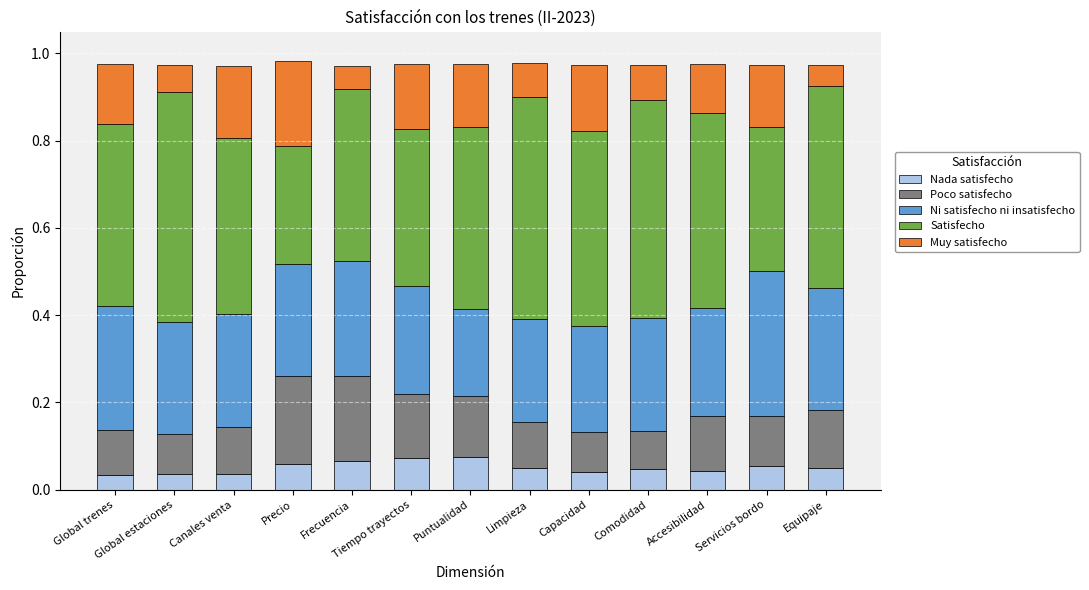

What is the total value across all series at Capacidad?

1.0